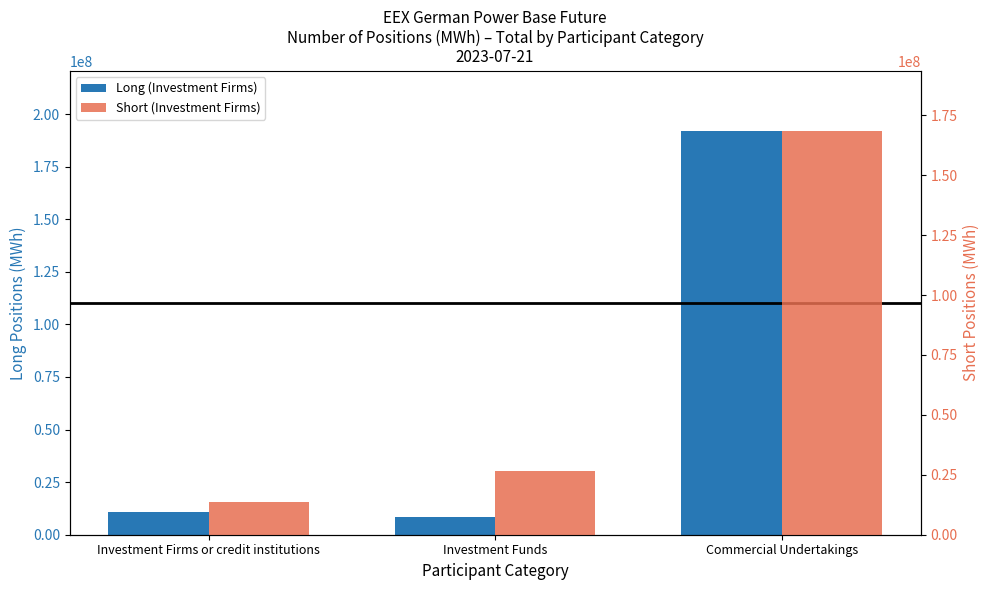

What are all the series names shown in the legend?

Long (Investment Firms), Short (Investment Firms)